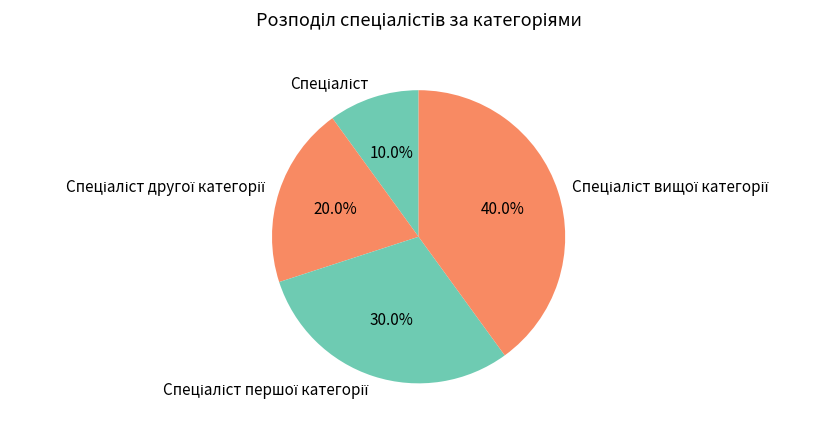

Is there a majority slice in this chart?

No